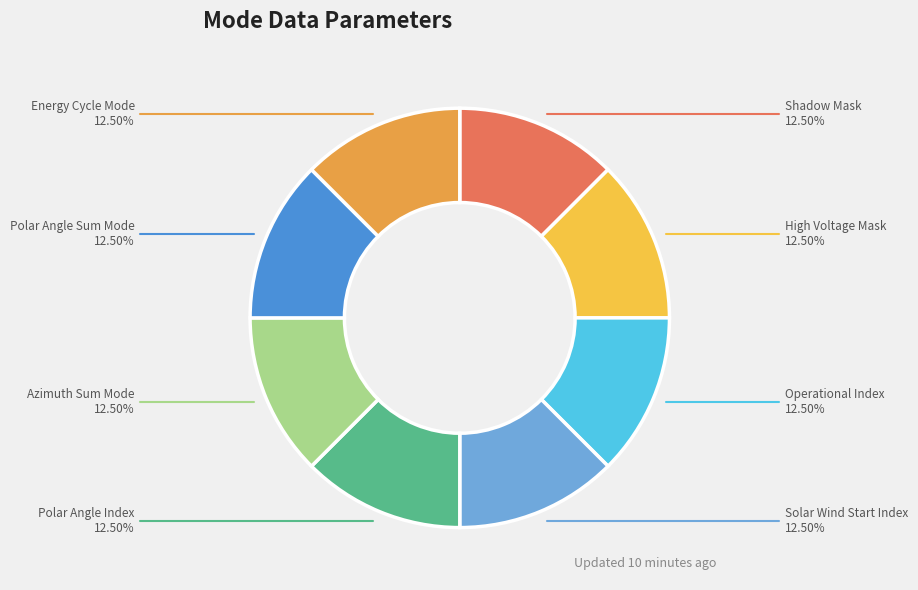

To the nearest percent, what is the average slice percentage?

12%